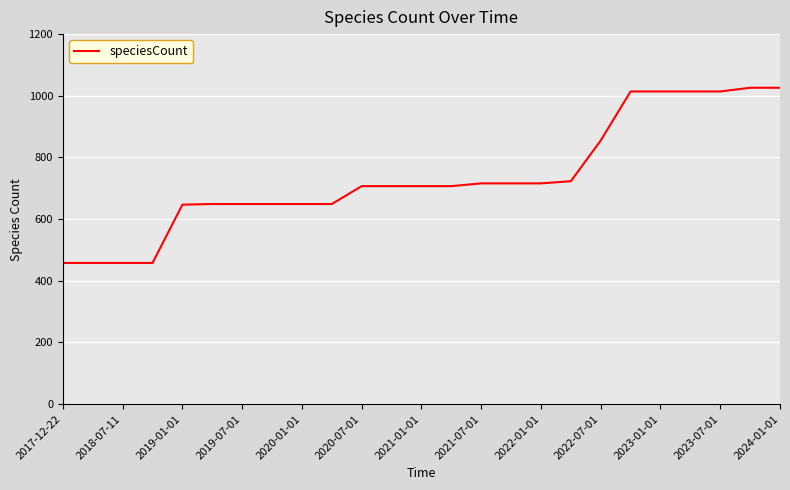

What is the smallest value displayed?

458